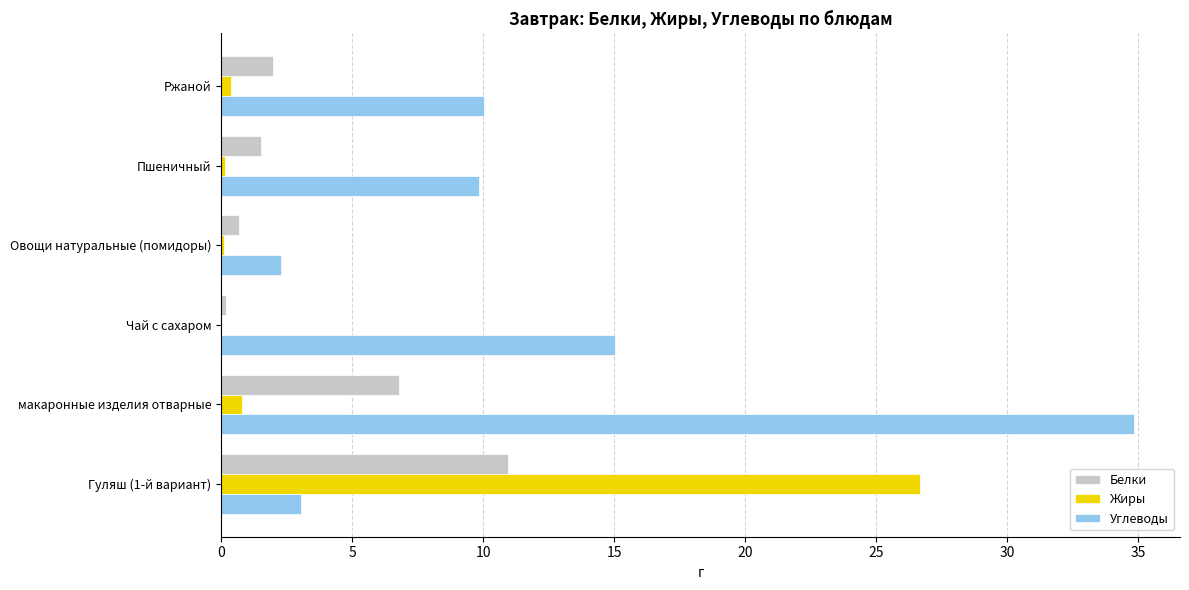

Which series changed the most between Гуляш (1-й вариант) and Чай с сахаром?

Жиры